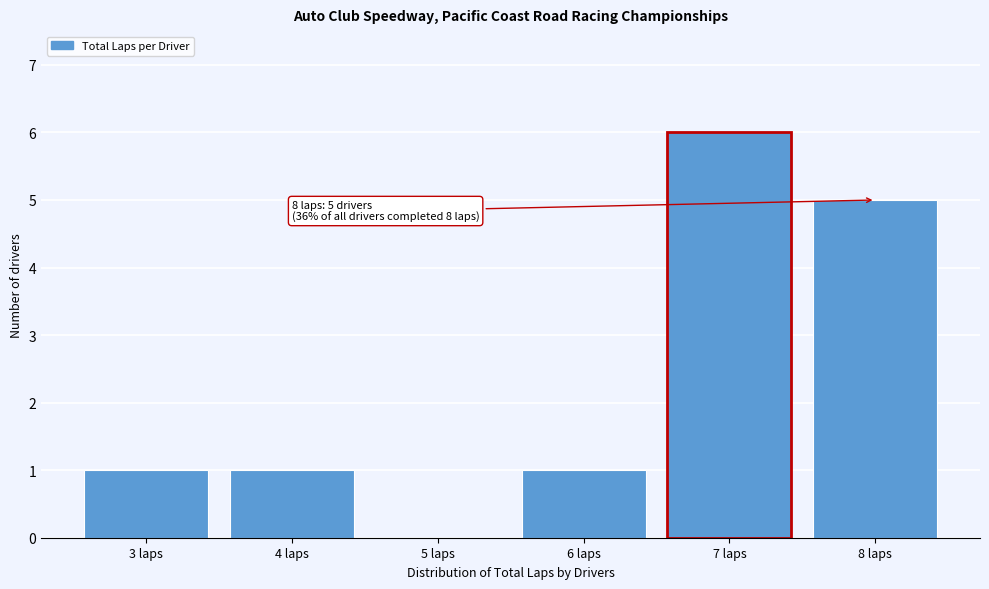

Reading left to right, list all the values displayed in this chart.

3 laps=1	4 laps=1	5 laps=0	6 laps=1	7 laps=6	8 laps=5